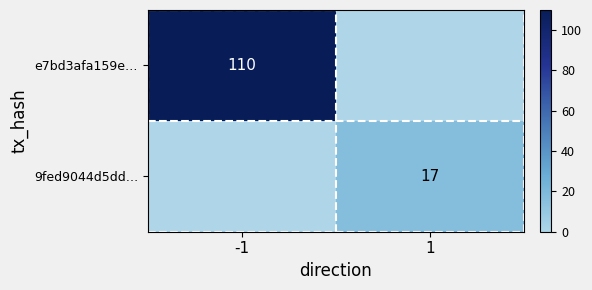

Is it true that 9fed9044d5dd… equals 24 at 1?

False